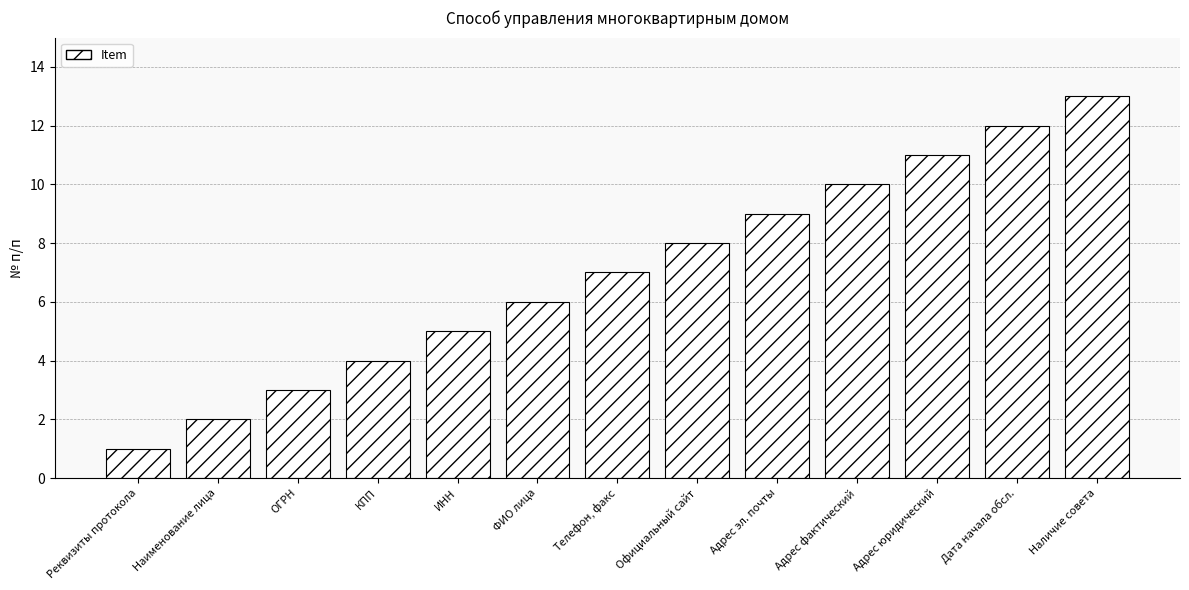

Which label corresponds to the smallest value in the chart?

Реквизиты протокола